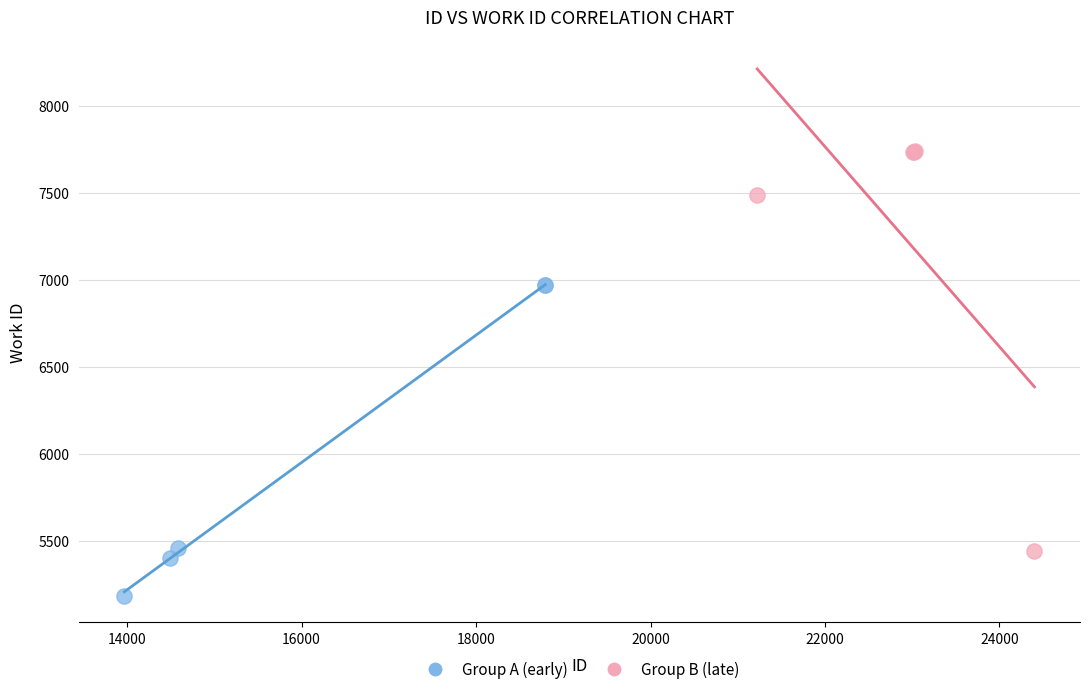

Which series has the widest spread of Y values?

Group B (late)